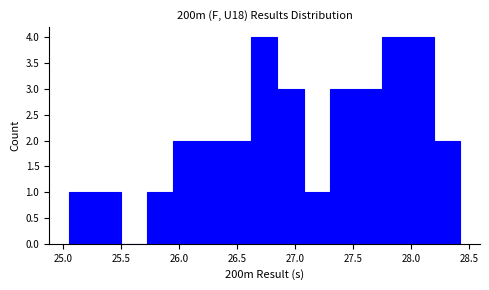

What is the height of the bar covering 25.25 to 25.50 on the x-axis? Neither the bar edges nor the heights are printed on the chart, so give them approximately, as read against the axes.

1